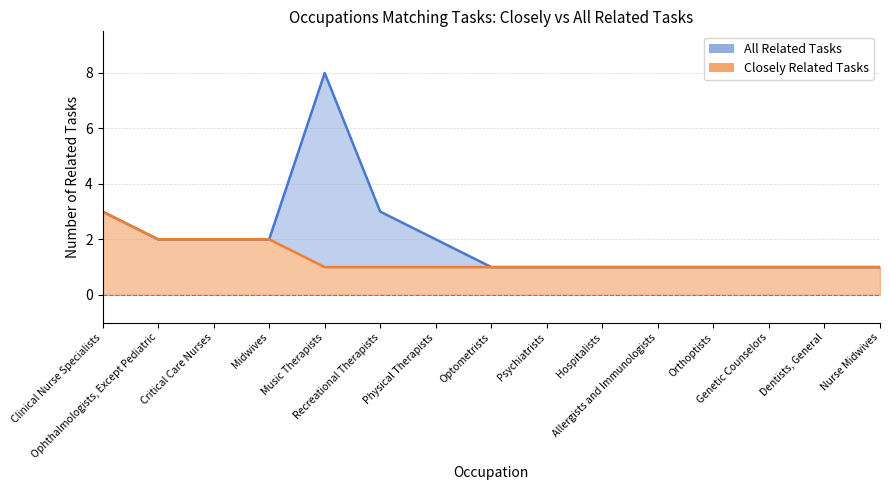

Reading left to right, extract all data points from this chart.

Closely Related Tasks: Clinical Nurse Specialists=3	Ophthalmologists, Except Pediatric=2	Critical Care Nurses=2	Midwives=2	Music Therapists=1	Recreational Therapists=1	Physical Therapists=1	Optometrists=1	Psychiatrists=1	Hospitalists=1	Allergists and Immunologists=1	Orthoptists=1	Genetic Counselors=1	Dentists, General=1	Nurse Midwives=1
All Related Tasks: Clinical Nurse Specialists=3	Ophthalmologists, Except Pediatric=2	Critical Care Nurses=2	Midwives=2	Music Therapists=8	Recreational Therapists=3	Physical Therapists=2	Optometrists=1	Psychiatrists=1	Hospitalists=1	Allergists and Immunologists=1	Orthoptists=1	Genetic Counselors=1	Dentists, General=1	Nurse Midwives=1